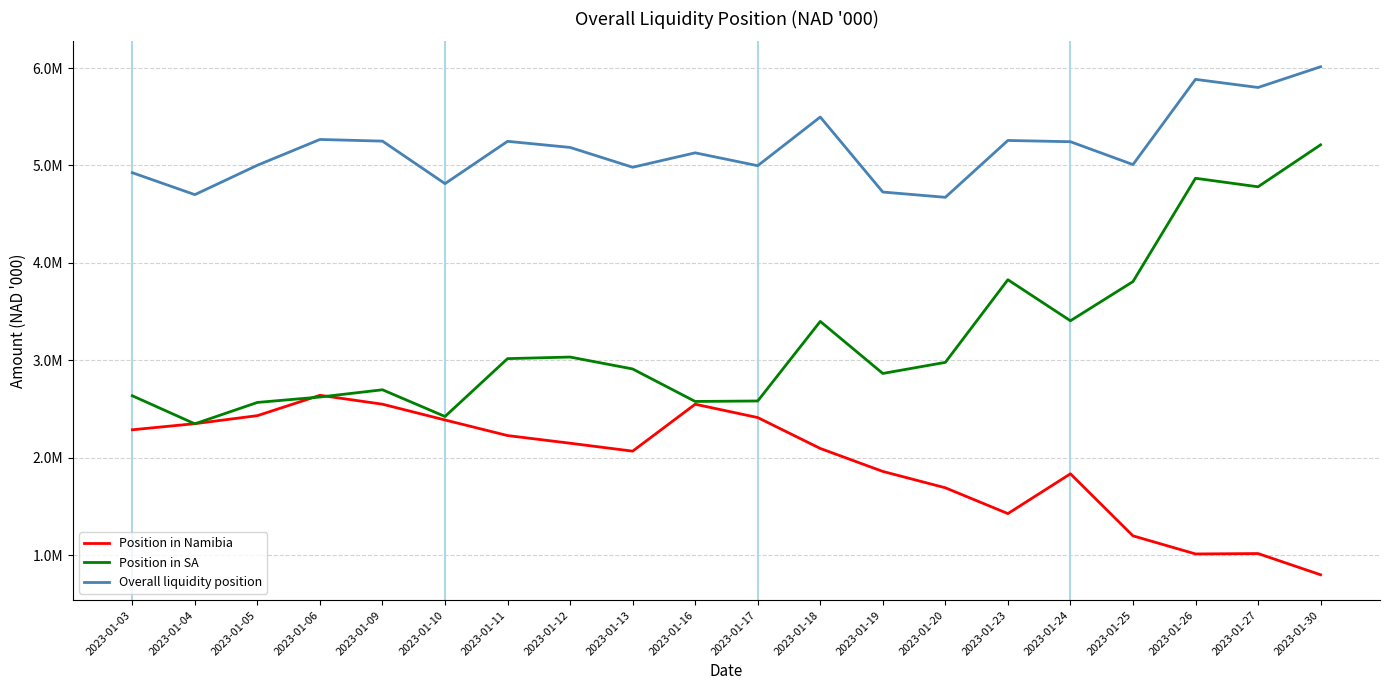

True or false: Overall liquidity position has a value of 6012860.3 at 2023-01-30.

True